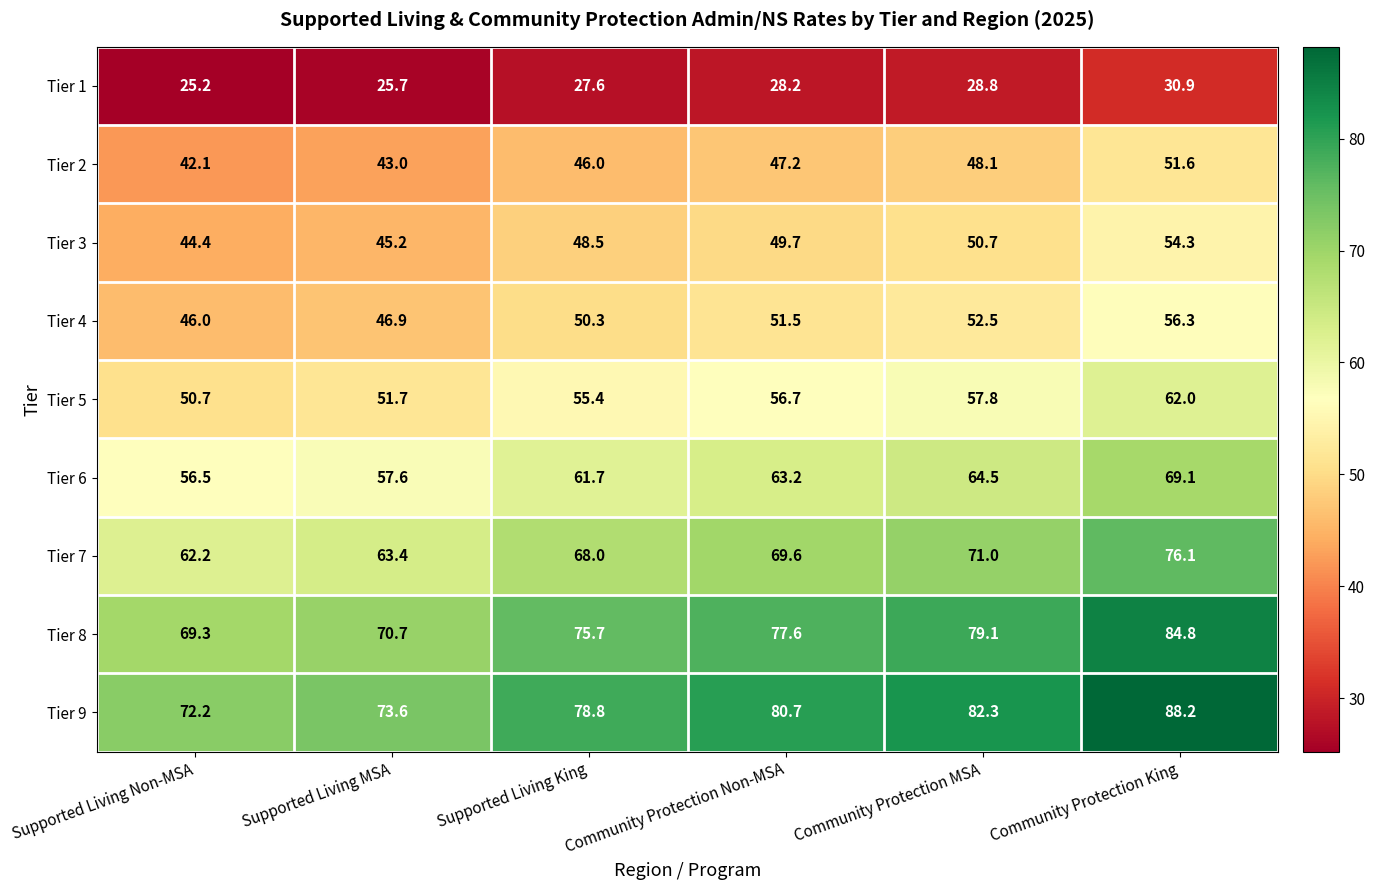

What is the approximate value of Tier 4 at Community Protection MSA?

52.5